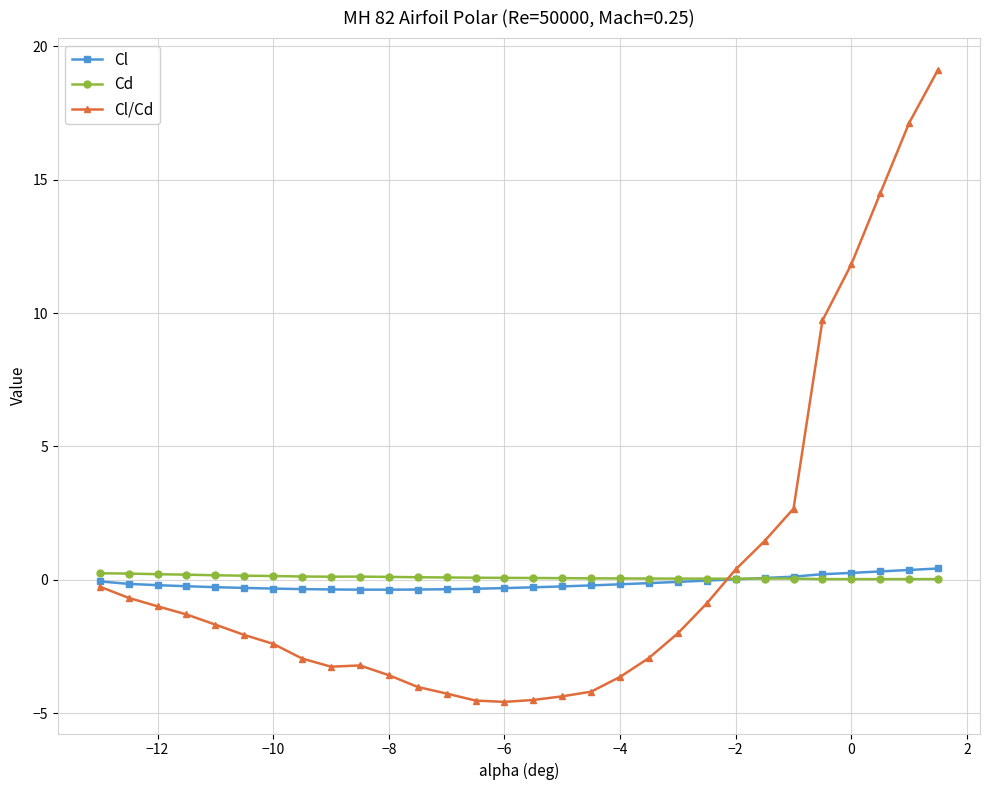

What is the highest value of the Cl/Cd series?

19.1